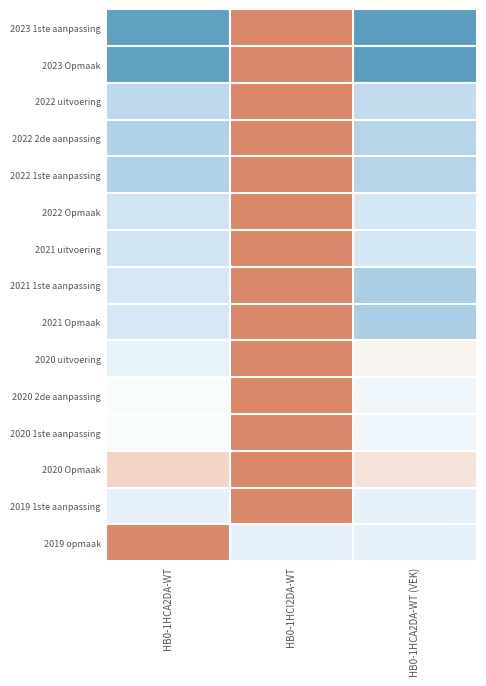

How many distinct data groups are displayed?

15